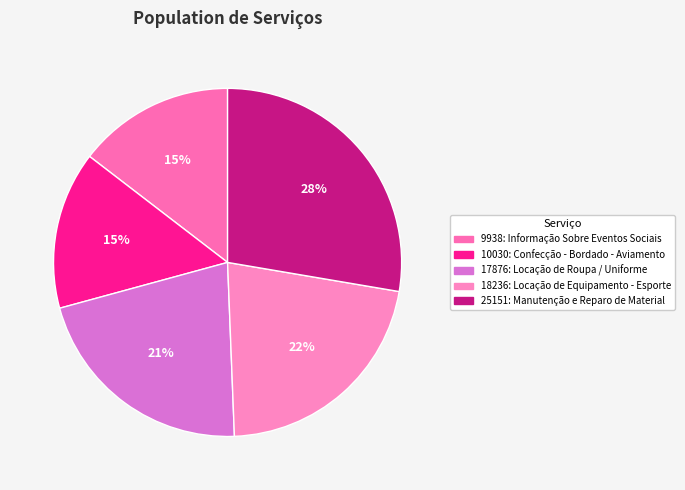

Rank the categories by value from lowest to highest.

9938: Informação Sobre Eventos Sociais, 10030: Confecção - Bordado - Aviamento, 17876: Locação de Roupa / Uniforme, 18236: Locação de Equipamento - Esporte, 25151: Manutenção e Reparo de Material